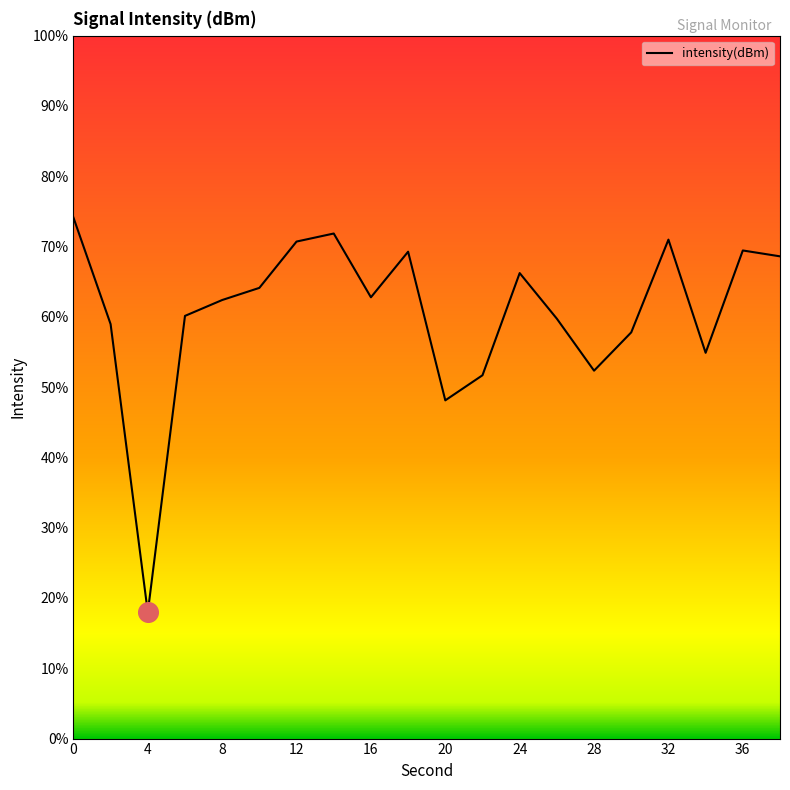

What is the difference between the maximum and minimum values?

56.2